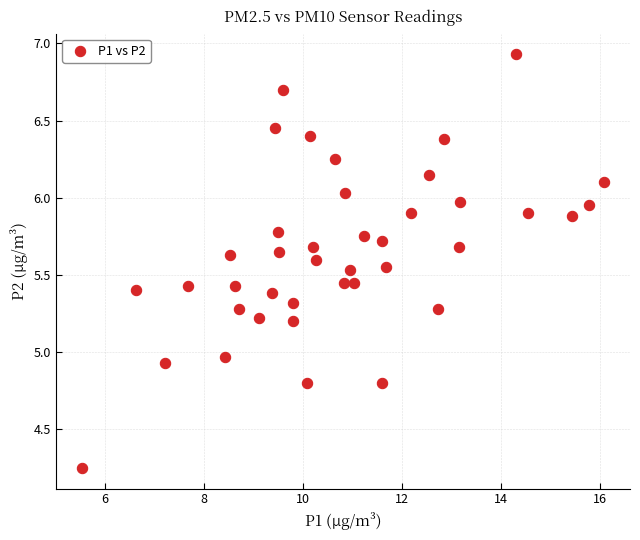

What is the range of X values (max minus min)?

10.5